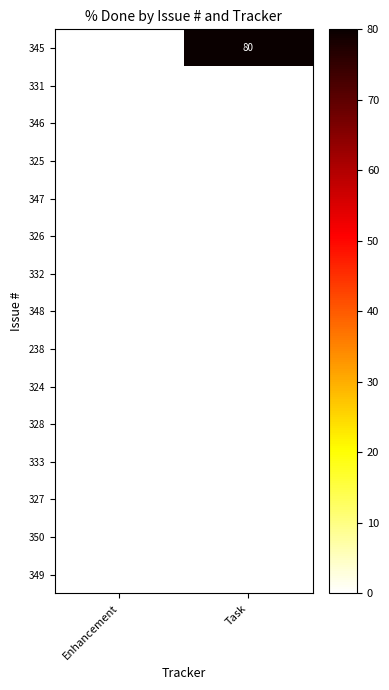

Rank the categories by 347 value from highest to lowest.

Enhancement, Task